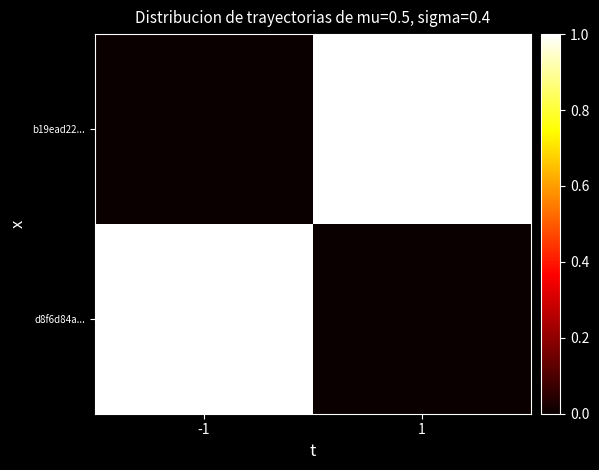

What is the total value across all series at -1?

1.0